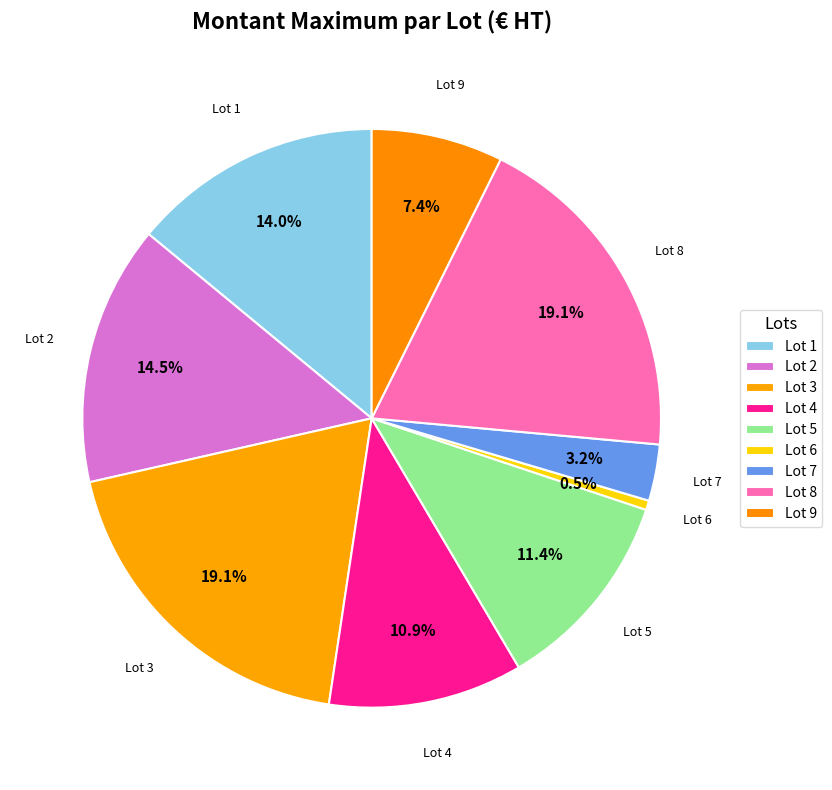

Approximately how many times larger is the value at Lot 5 compared to Lot 7?

3.6